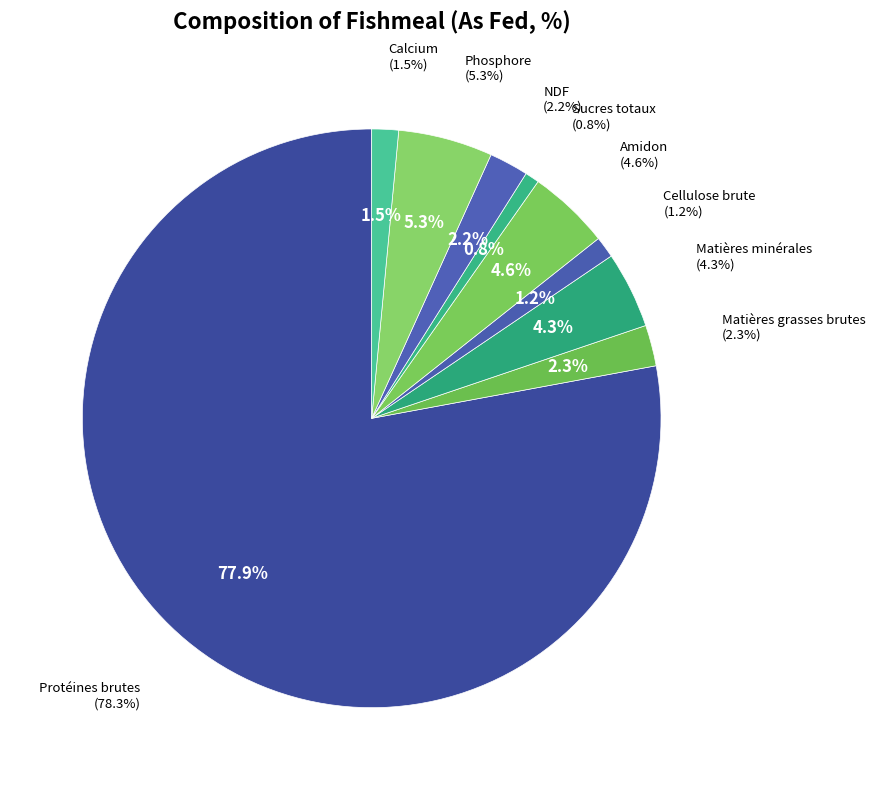

How many segments does this pie chart have?

9